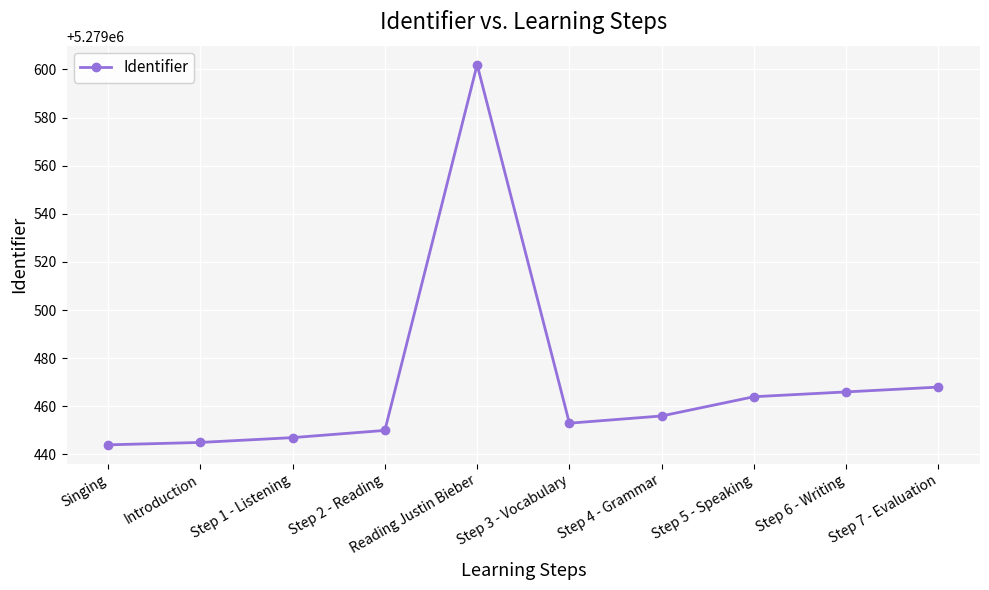

What is the label of the 10th point from the left?

Step 7 - Evaluation